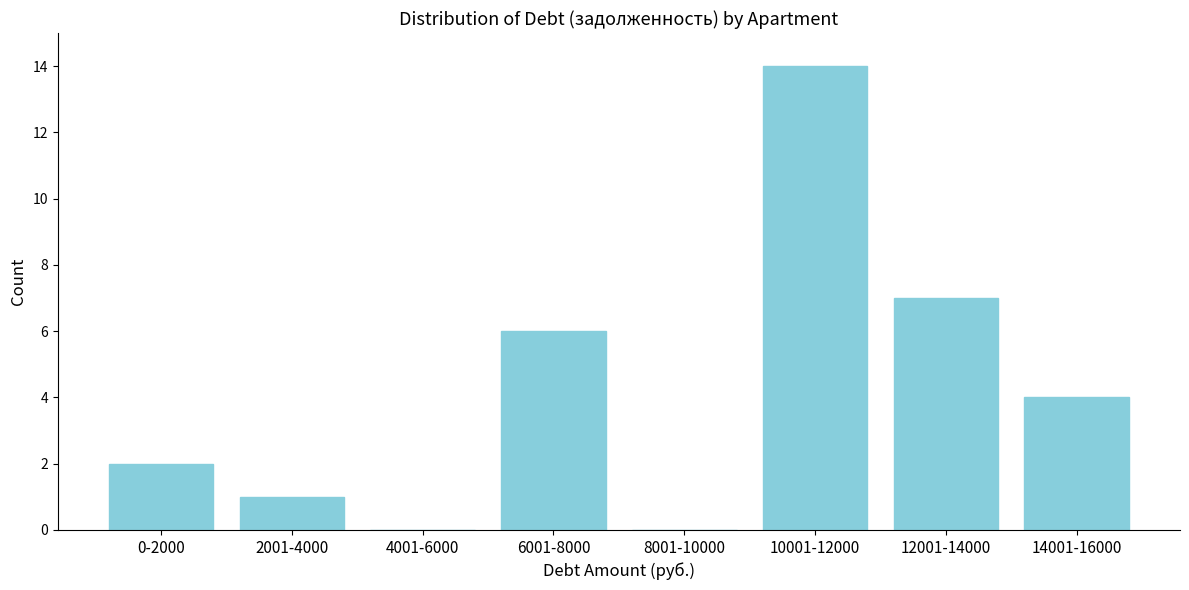

Reading right to left, extract all data points from this chart.

14001-16000=4	12001-14000=7	10001-12000=14	8001-10000=0	6001-8000=6	4001-6000=0	2001-4000=1	0-2000=2